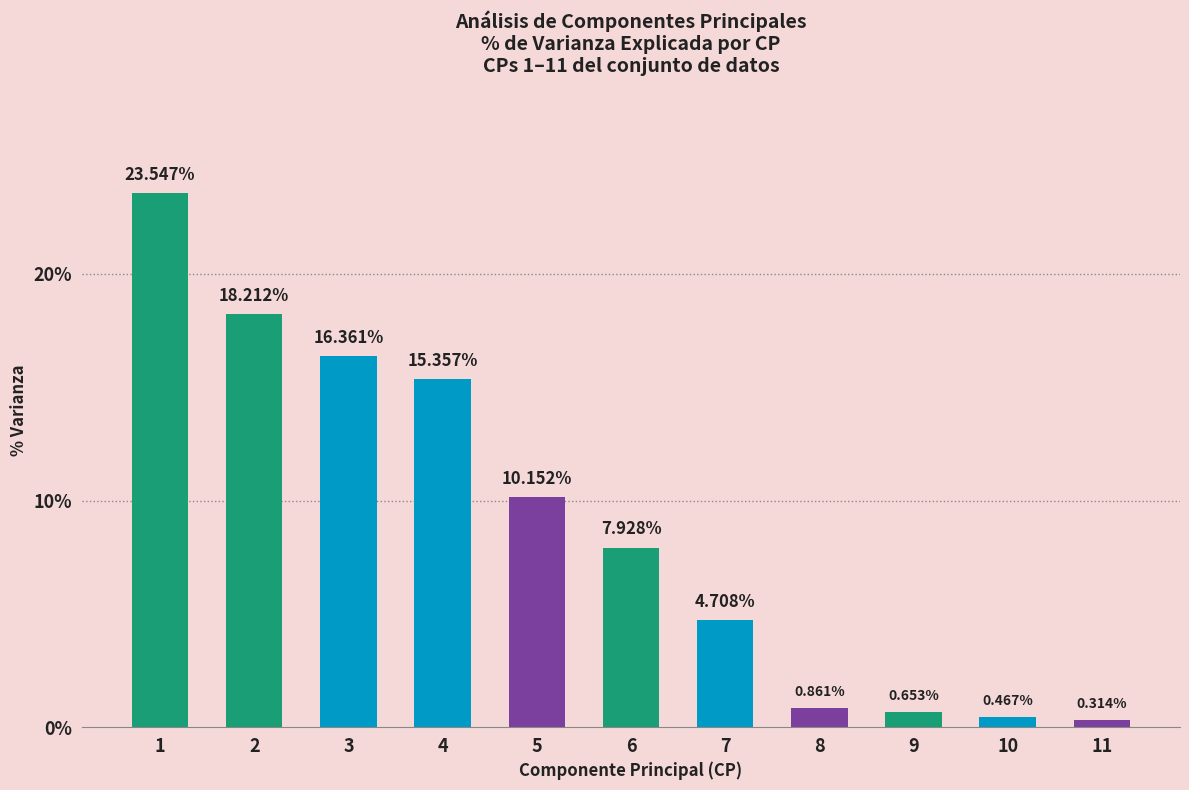

Which has a higher value, 10 or 8?

8